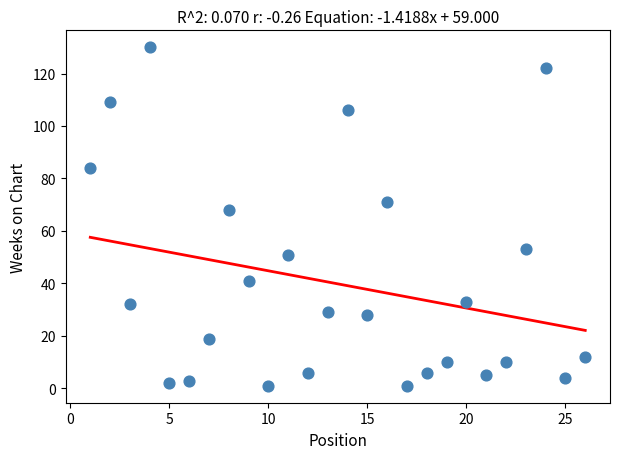

What is the range of Y values (max minus min)?

129